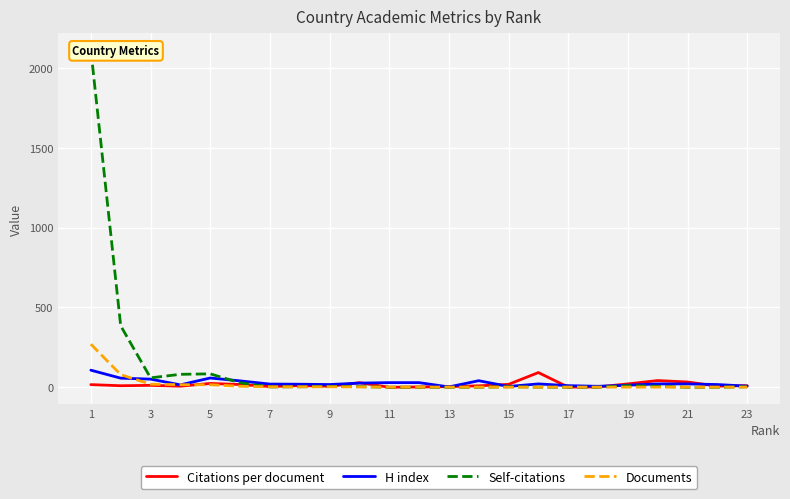

The value of Documents at 1 is 270.0. True or false?

True